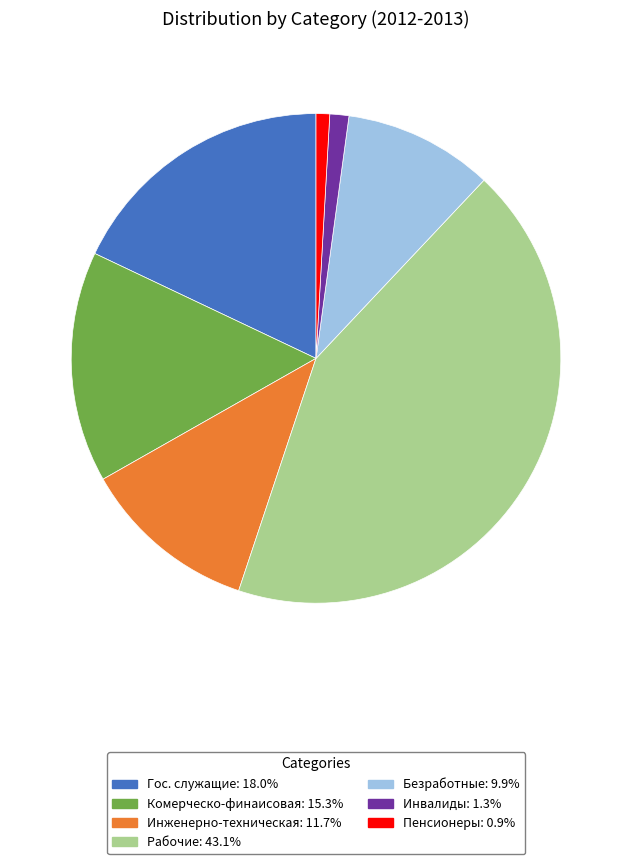

The Инвалиды slice represents 11% of the pie. True or false?

False